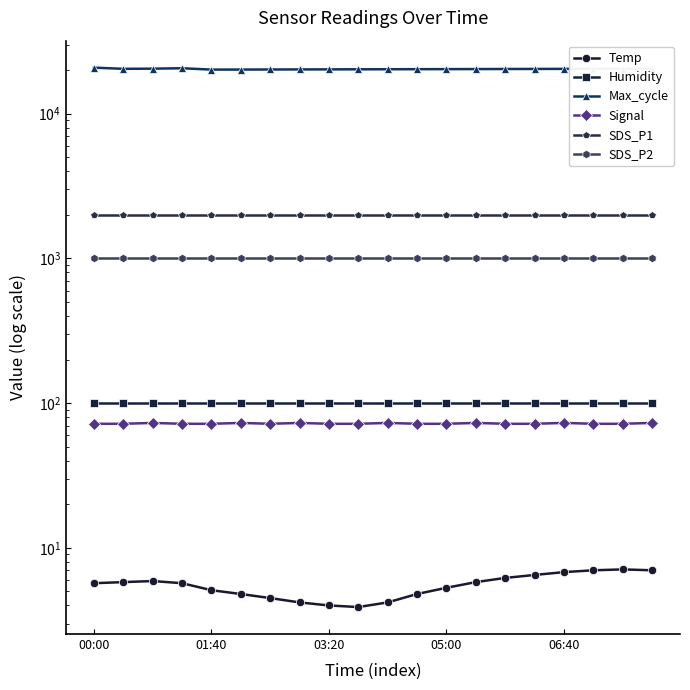

Rank the series at 18 from lowest to highest value.

Temp, Signal, Humidity, SDS_P2, SDS_P1, Max_cycle